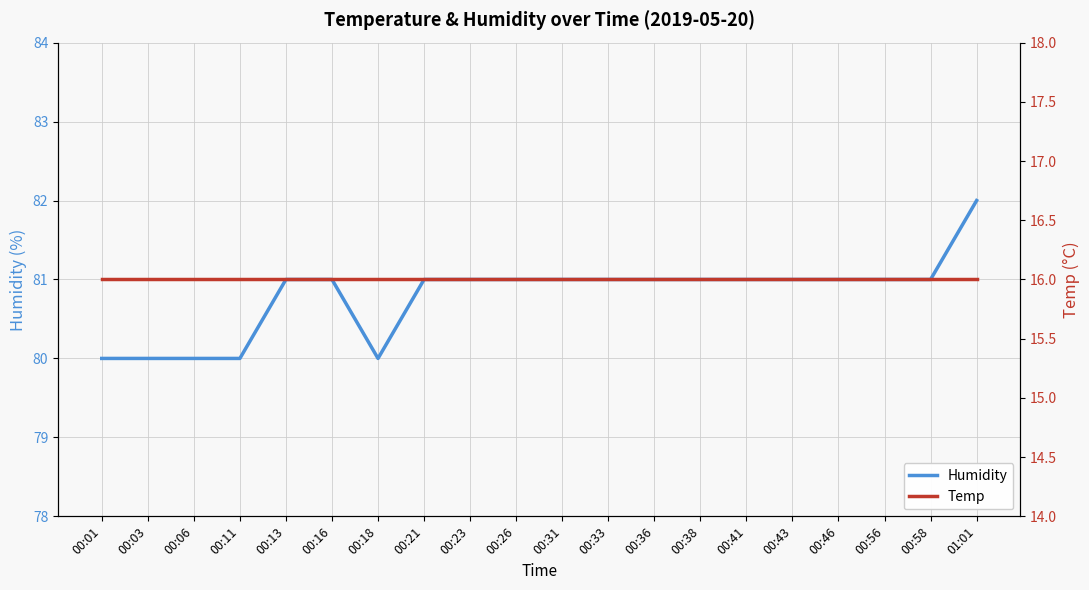

True or false: Temp and Humidity cross at least once.

False